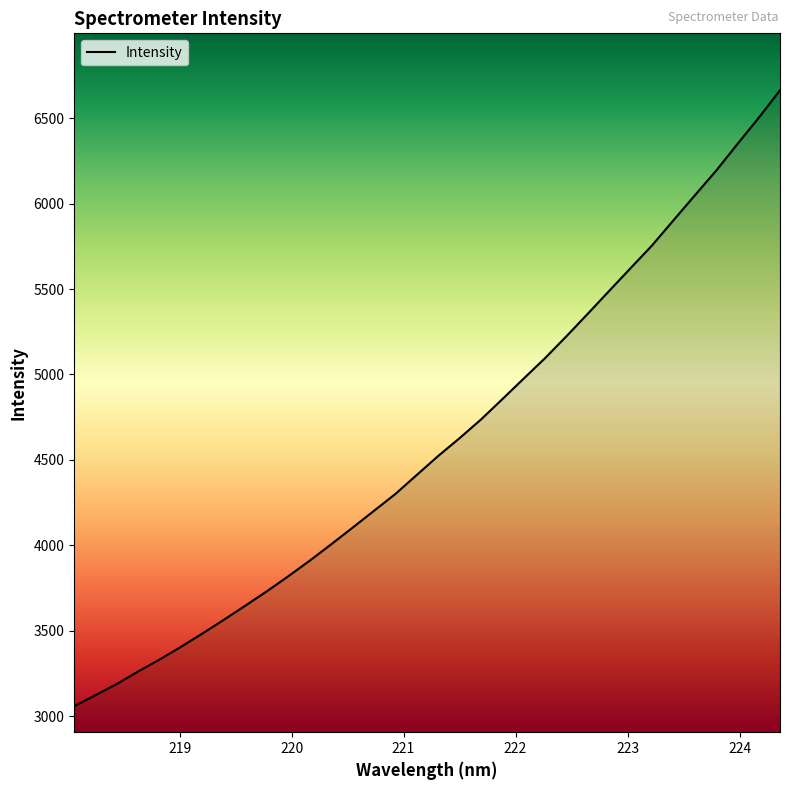

True or false: the data has more than 1 interior local peaks.

False